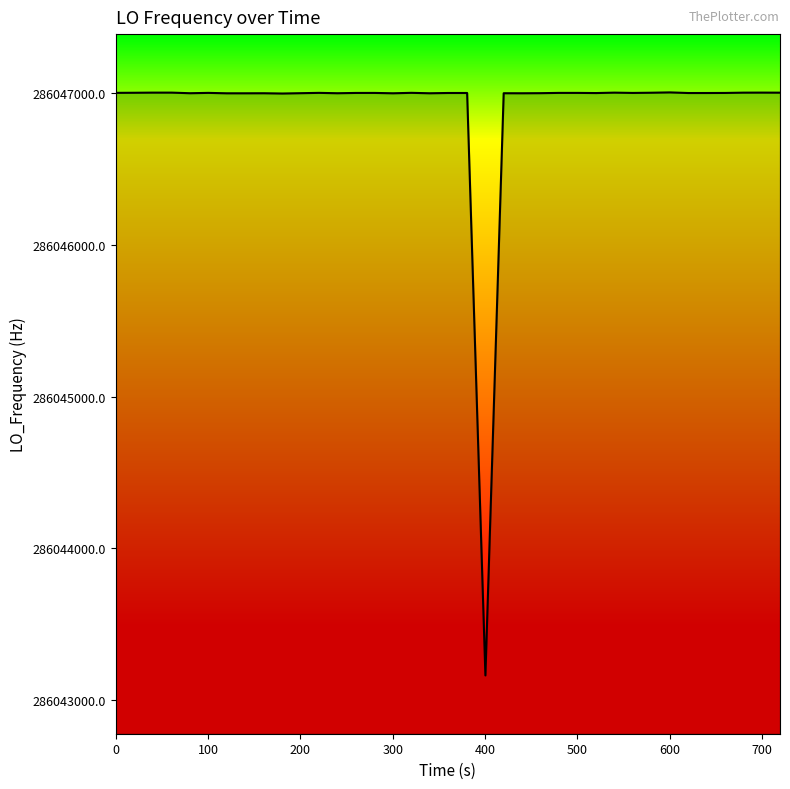

How many lines are shown in the chart?

1